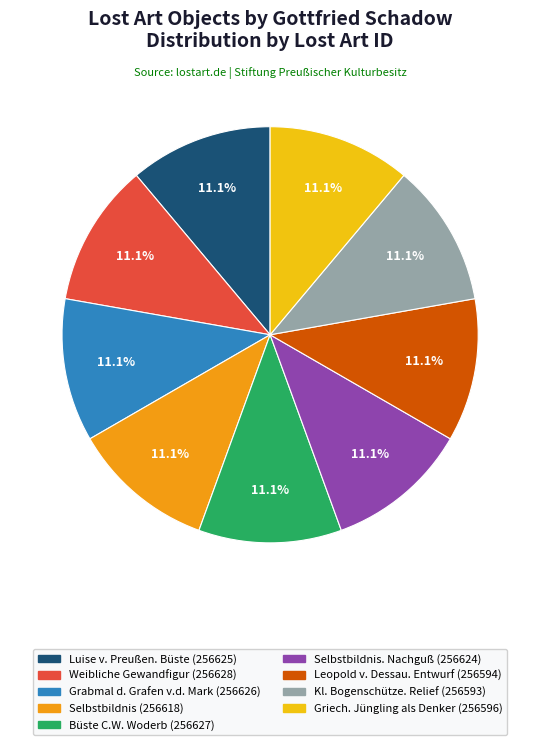

Is there any slice that represents more than half of the pie?

No